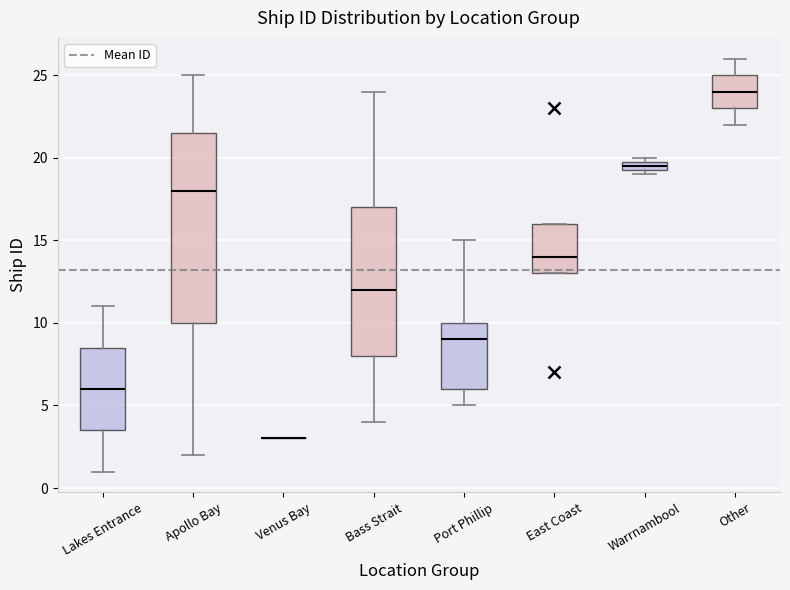

Which box is the tallest, from its lower edge to its upper edge?

Apollo Bay